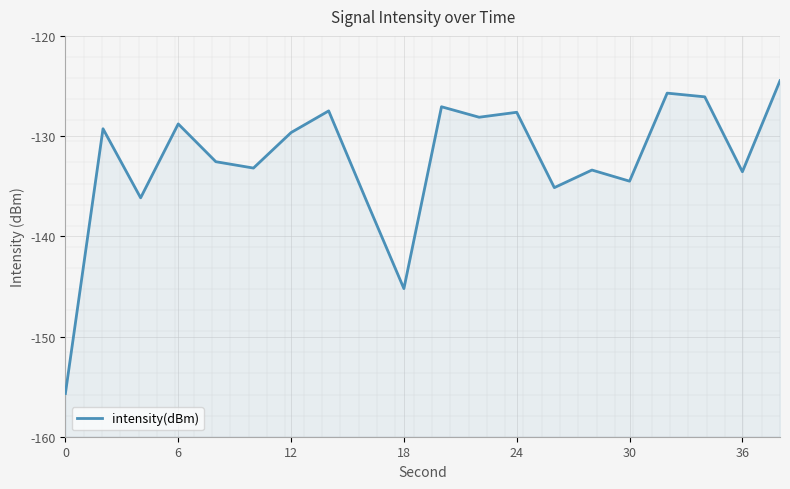

Does the chart display data point markers on the line(s)?

No